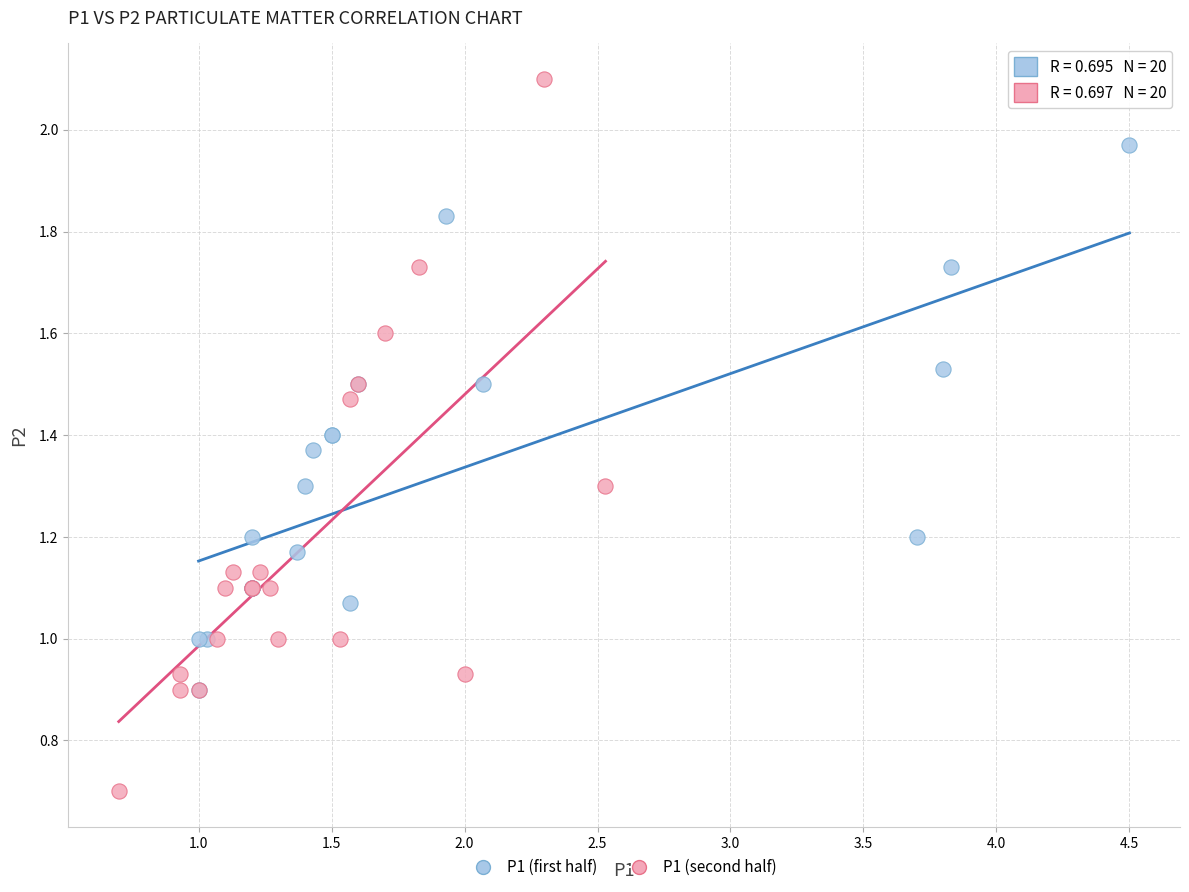

What are all the series names shown in the legend?

P1 (first half), P1 (second half)